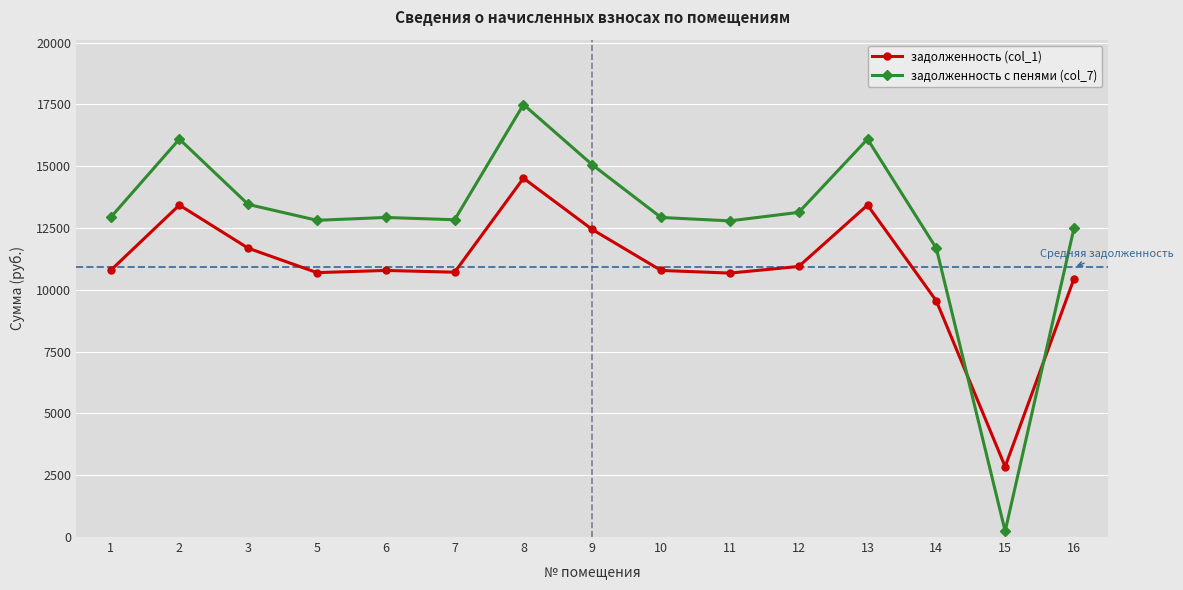

What value does the задолженность с пенями (col_7) series have at 16?

12493.4